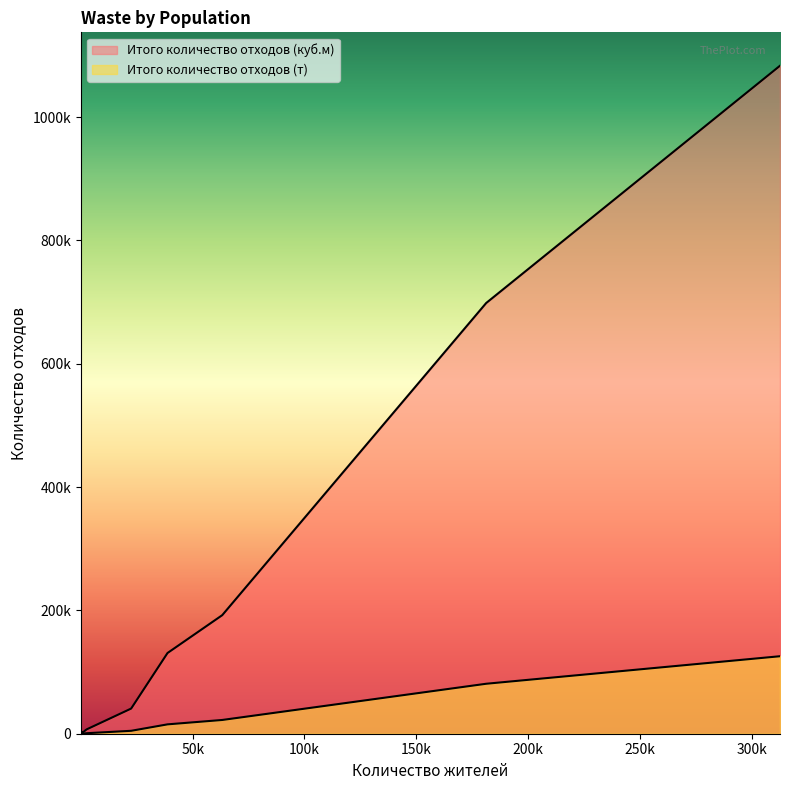

True or false: Итого количество отходов (т) and Итого количество отходов (куб.м) intersect in this chart.

False